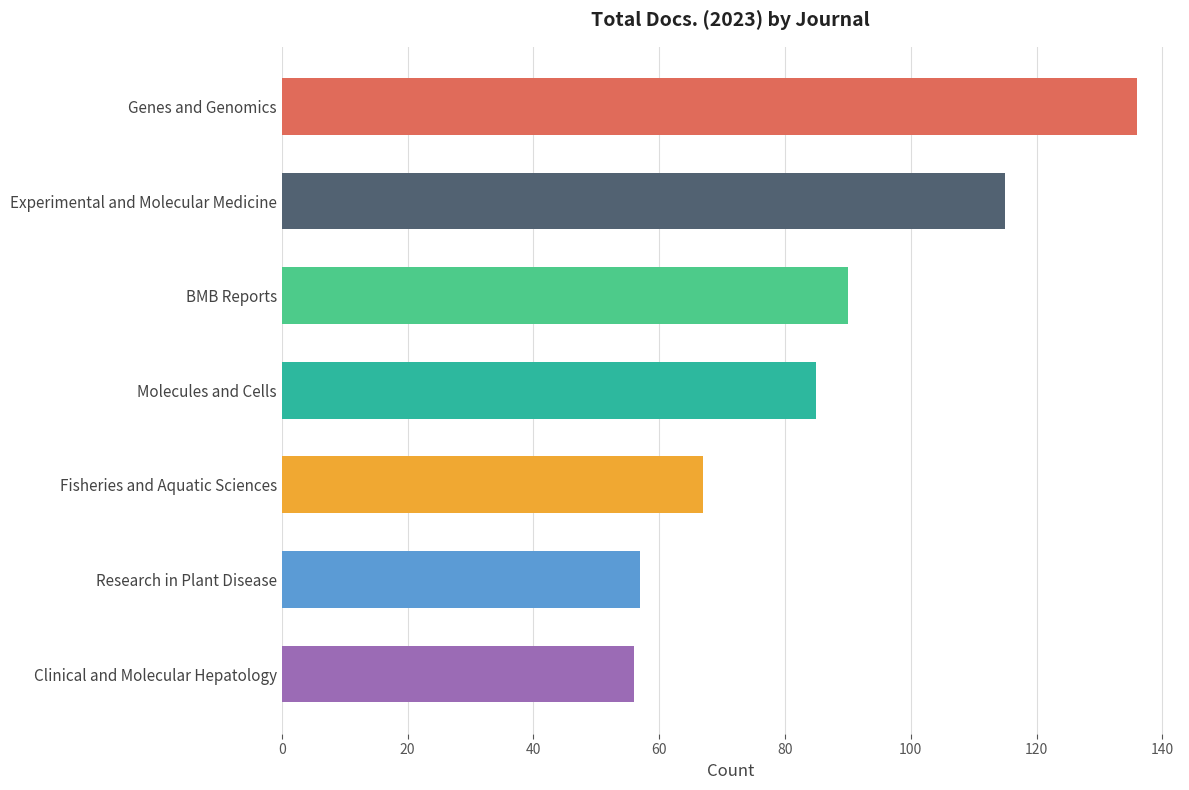

What is the difference between the second highest and minimum values?

59